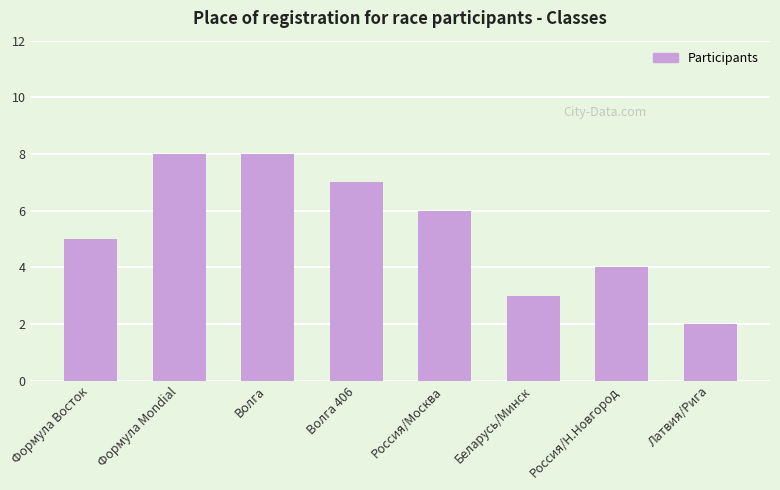

What is the ratio of the value at Волга 406 to the value at Беларусь/Минск?

2.3